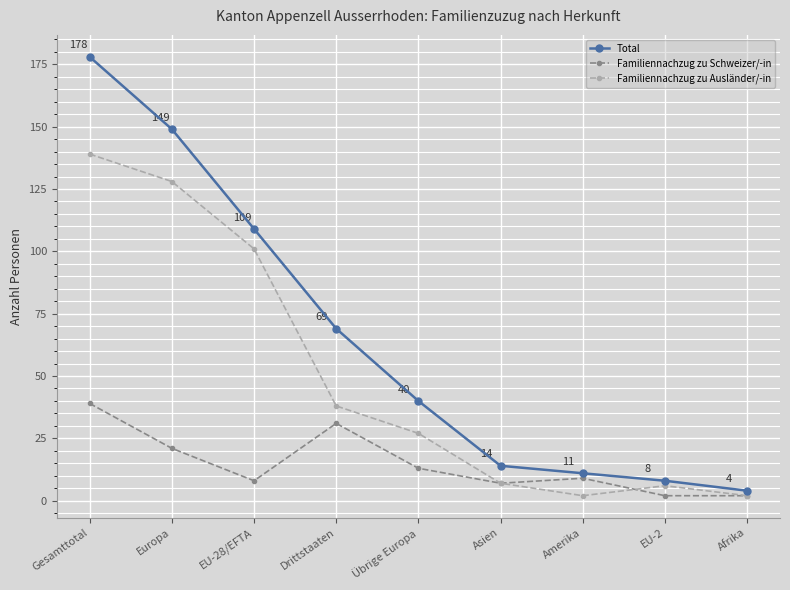

At how many categories does at least one series exceed 91?

3